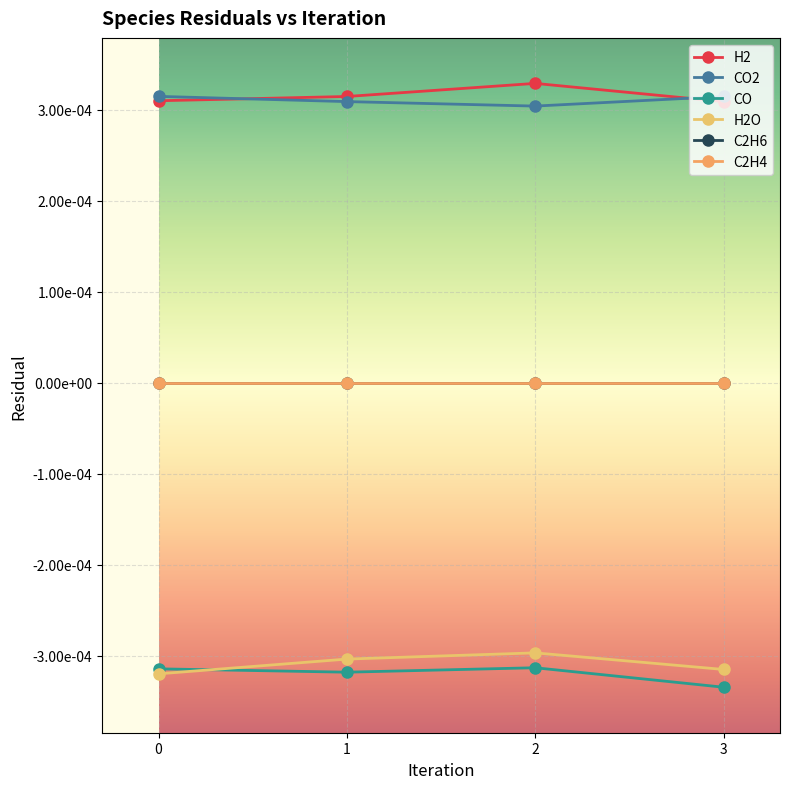

Which has a higher value, 2 or 0?

2